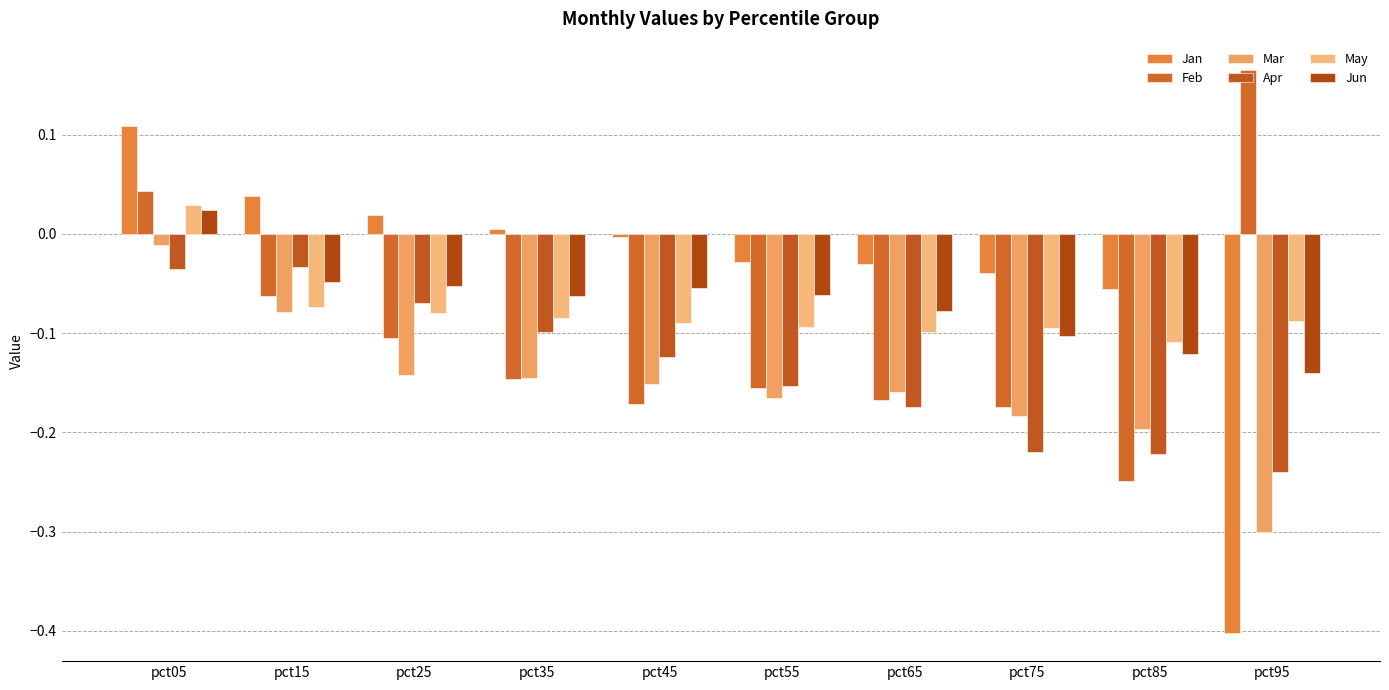

Count the number of data series in this chart.

6